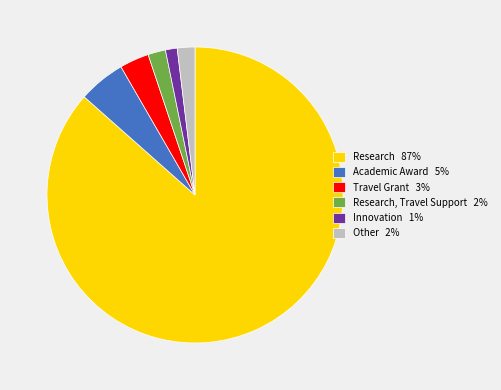

Do Innovation 1% and Academic Award 5% together represent more than half of the pie?

No